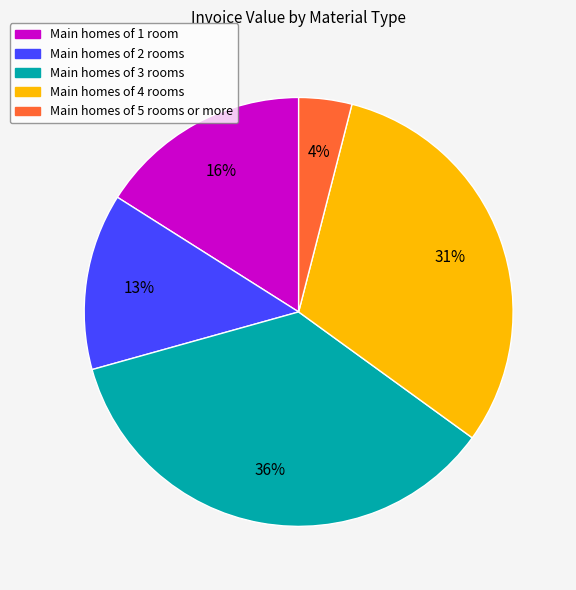

Is there any slice that represents more than half of the pie?

No